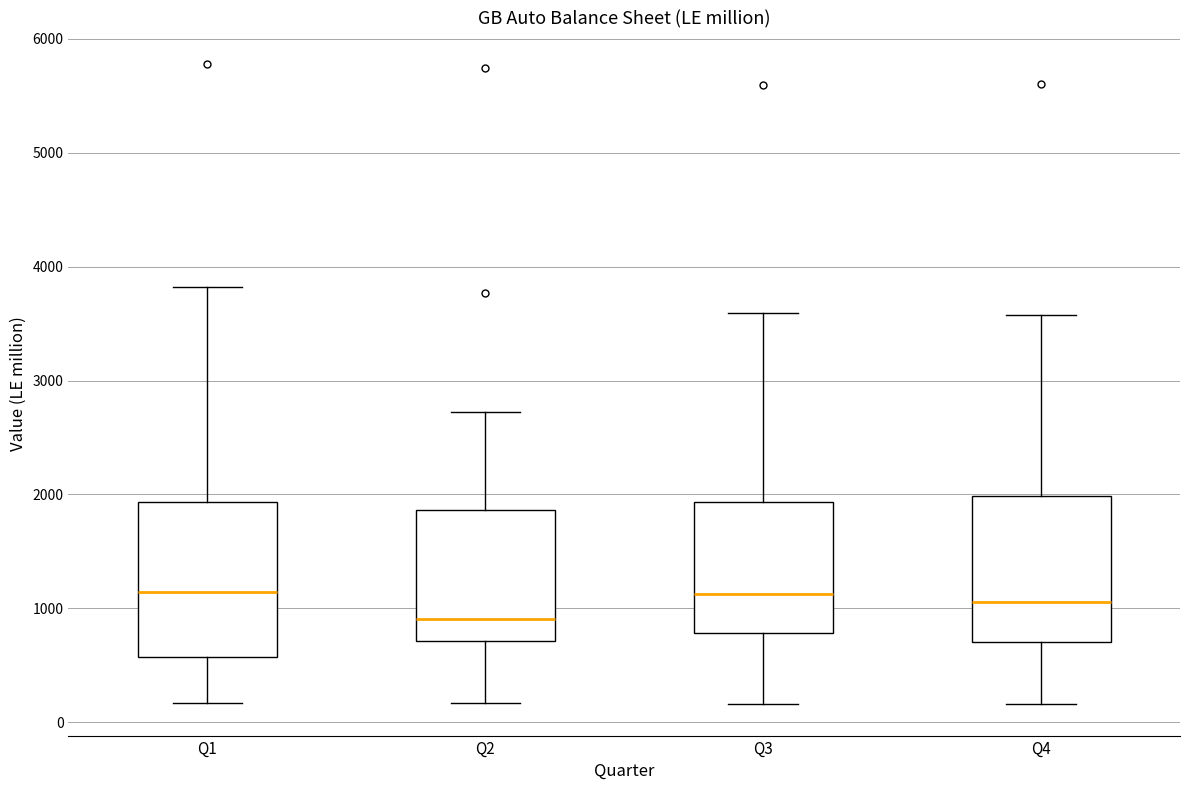

Where does the upper whisker of the box for Q1 end on the y-axis? The values are not printed on the chart, so give them approximately, as read against the axis.

3800